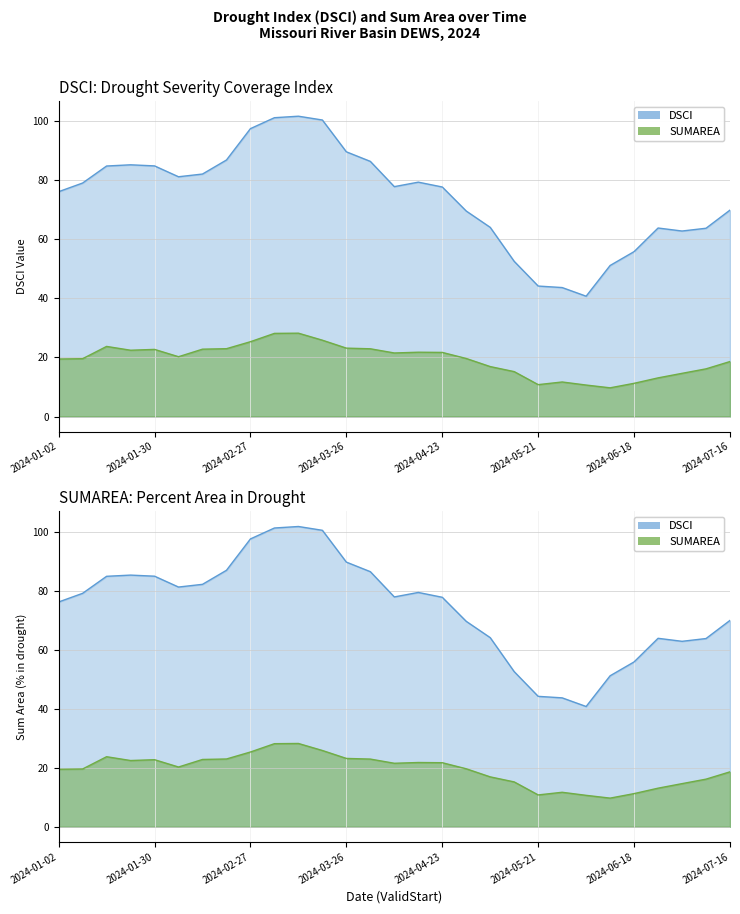

Is it true that DSCI equals 81.2 at 2024-02-06?

True